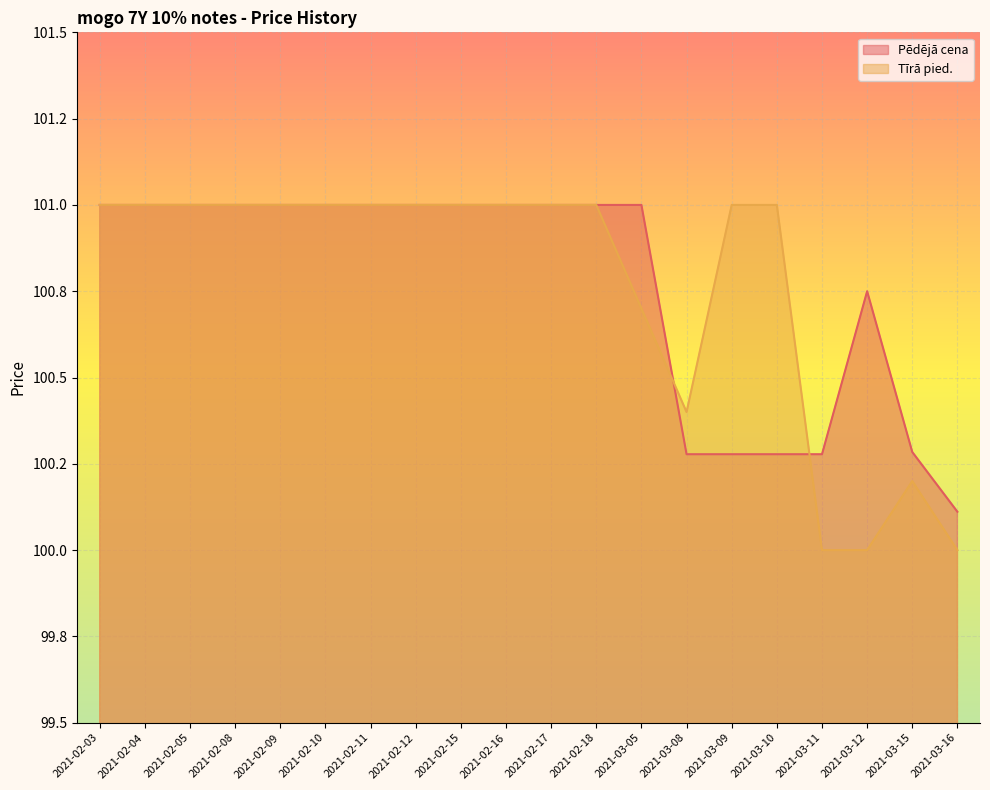

What are all the series names shown in the legend?

Pēdējā cena, Tīrā pied.